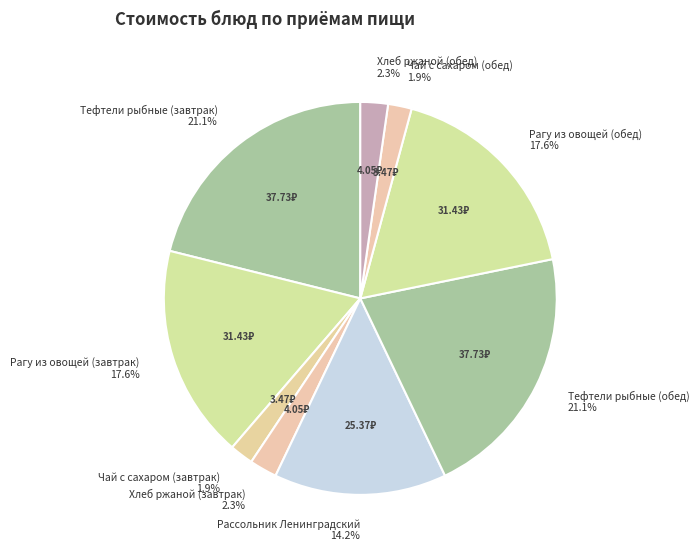

To the nearest percent, what is the difference between the Рассольник Ленинградский and Хлеб ржаной (завтрак) slice percentages?

12%